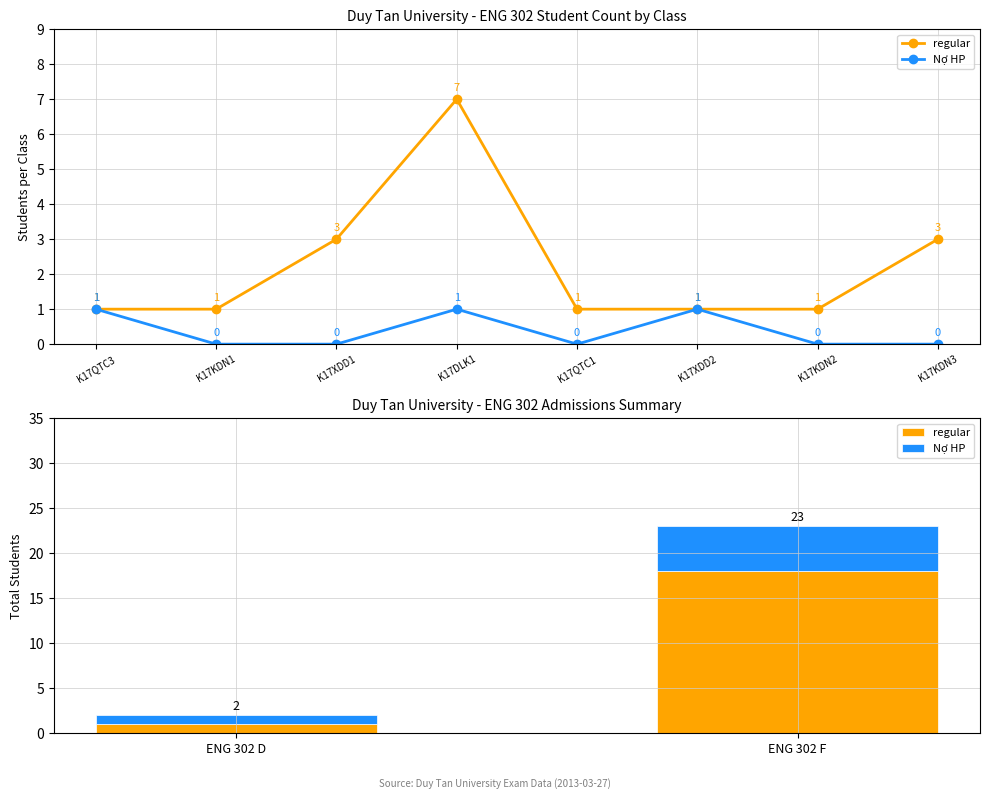

True or false: regular has a value of 1 at ENG 302 D.

True